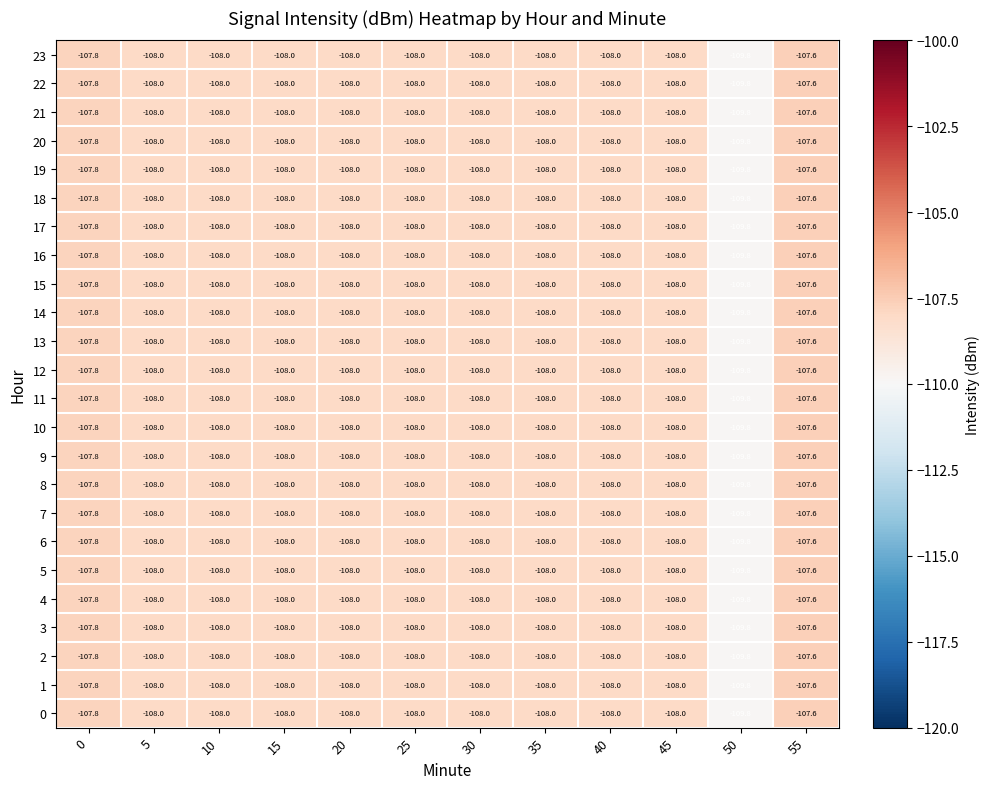

Count the number of categories in the chart.

12